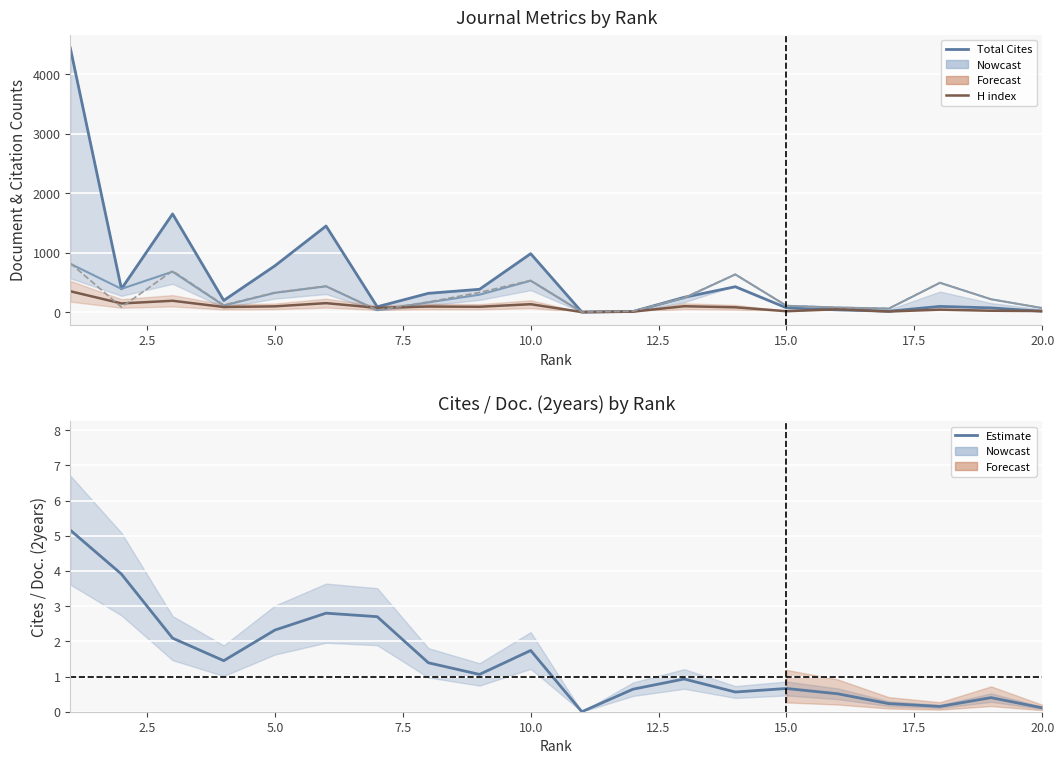

How many intersections are there between Total Cites (3years) and Total Docs. (3years)?

2